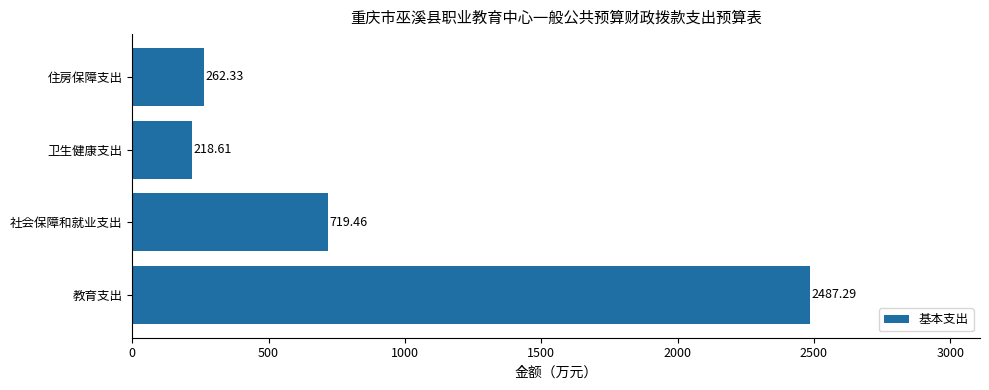

What is the greatest value displayed?

2487.3